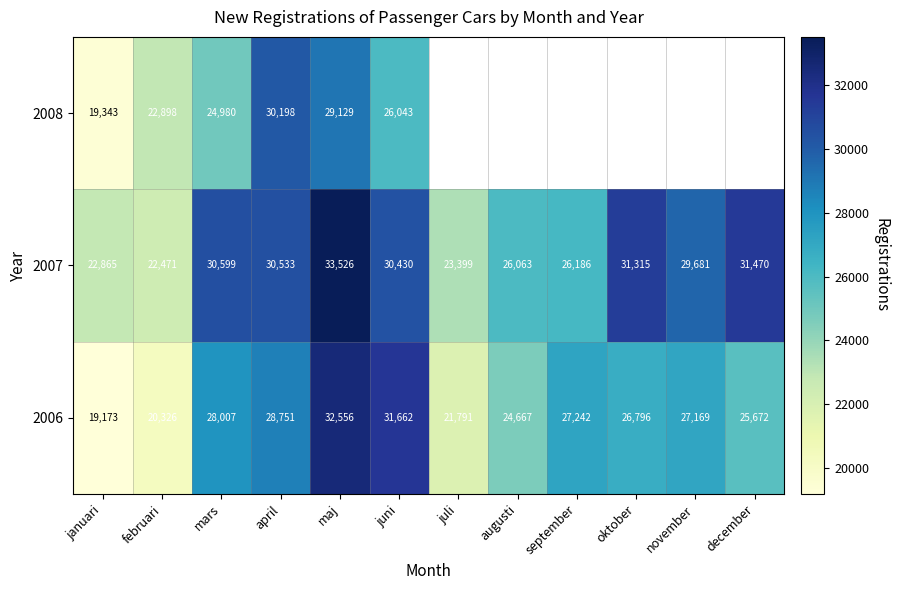

What is the average value of the 2007 series?

28212